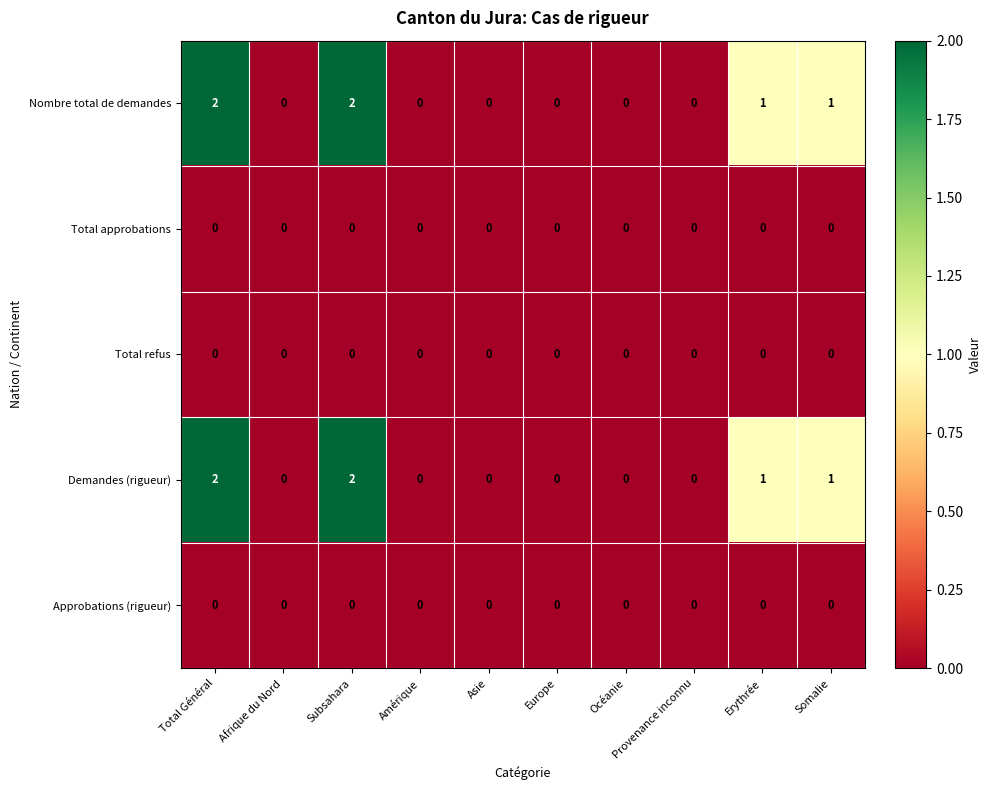

How many Nombre total de demandes values are between 0 and 1?

8